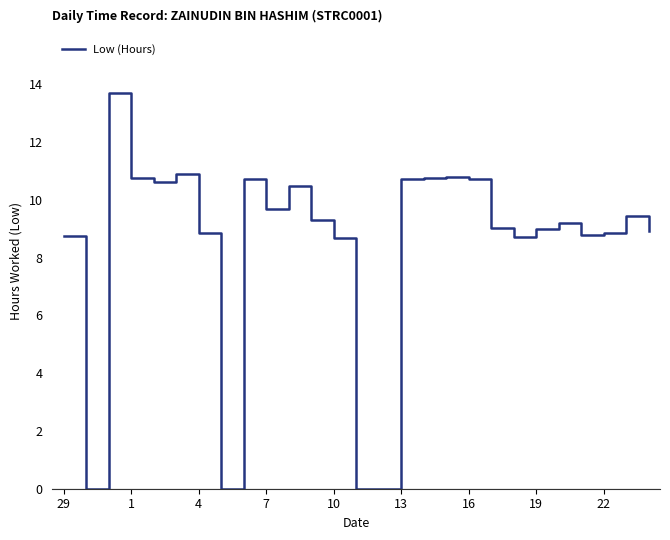

What is the difference between the maximum and minimum values?

13.7